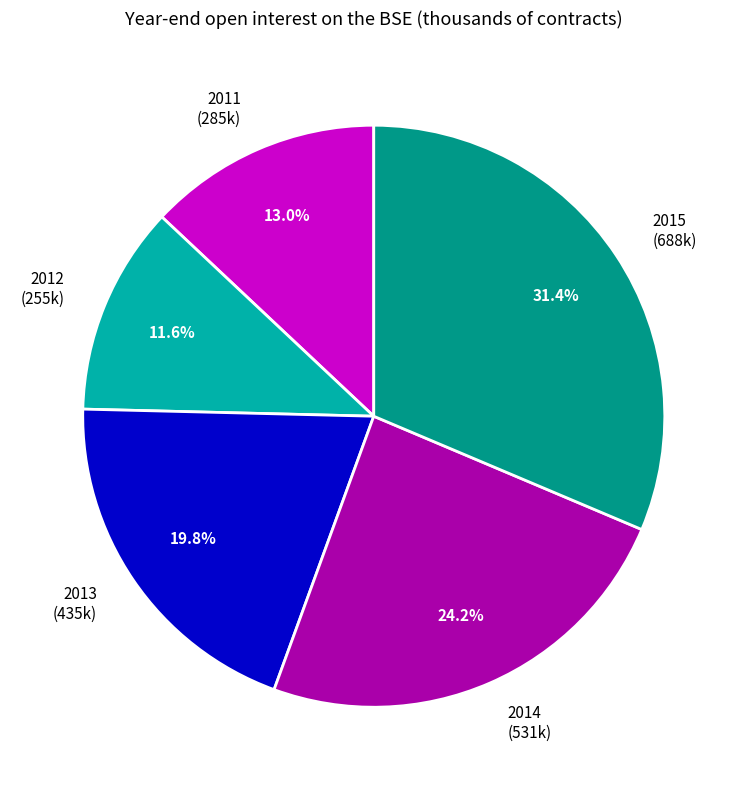

What percentage is the 2013 slice, to the nearest percent?

20%